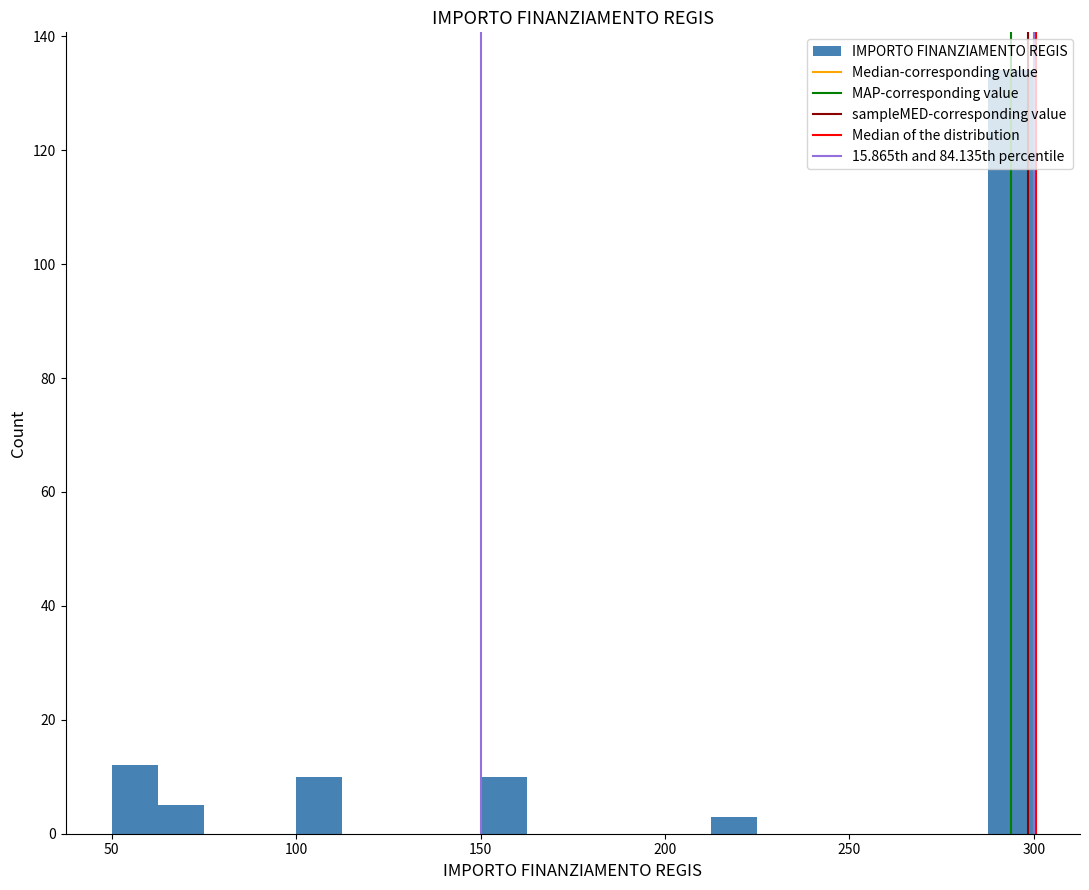

Read against the x-axis, roughly where is the centre of the tallest bar?

295